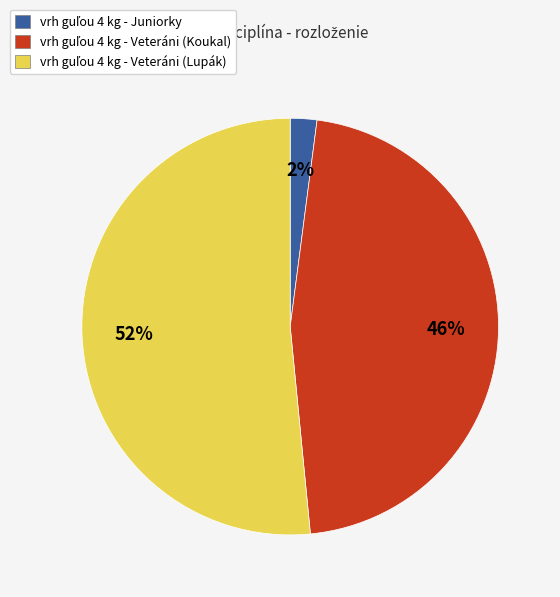

Is there any slice that represents more than half of the pie?

Yes